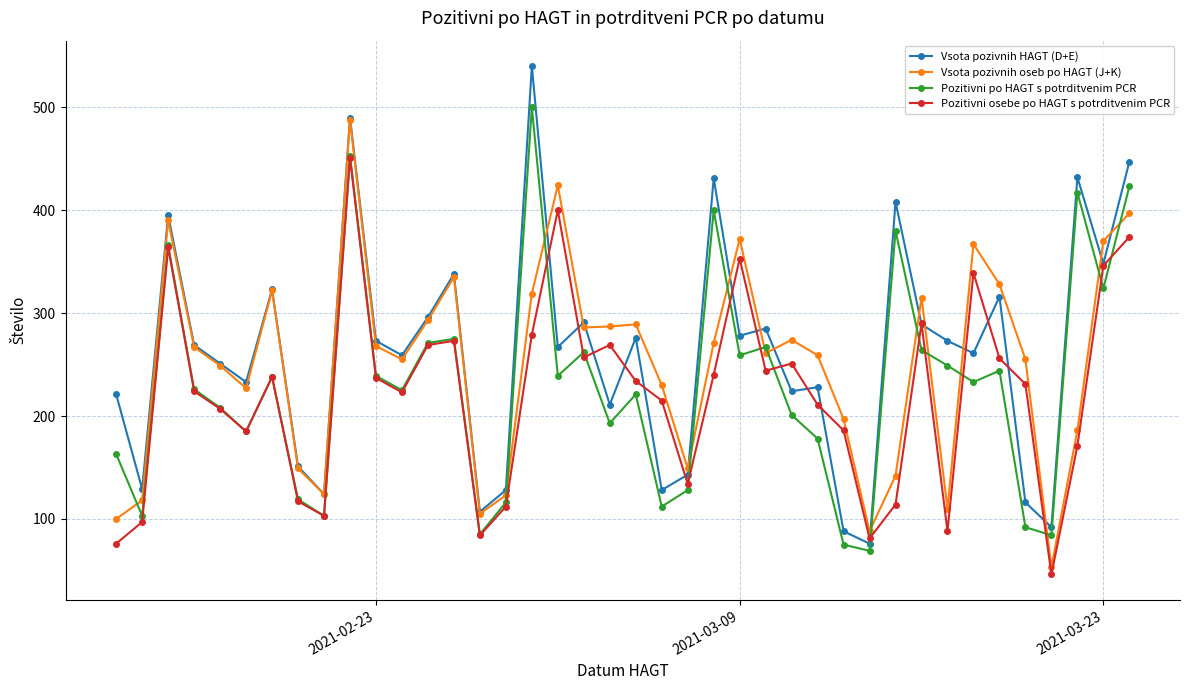

In Vsota pozivnih oseb po HAGT (J+K), how many points are lower than both neighbors (excluding endpoints)?

10